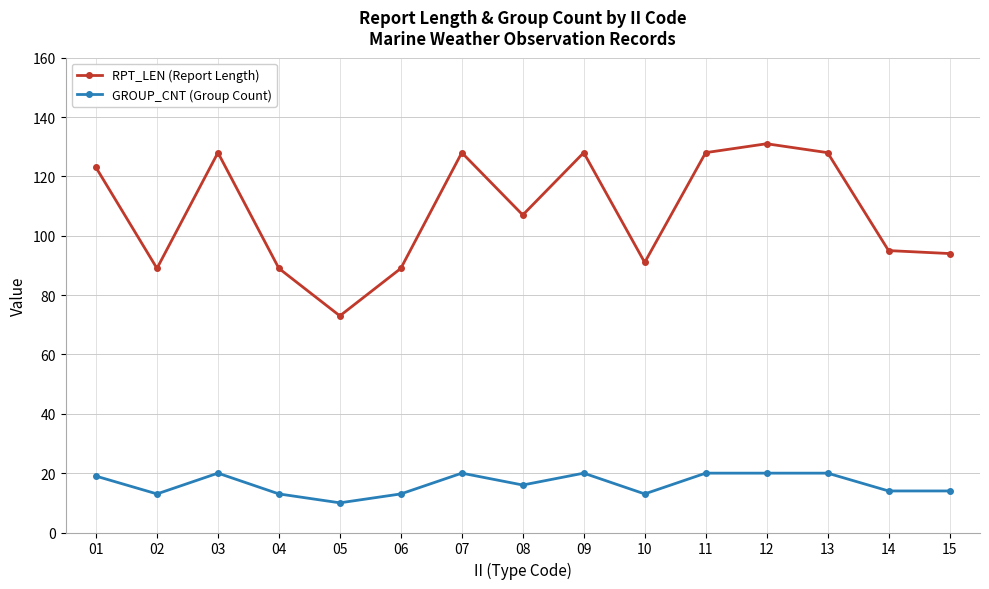

Which category has the lowest value in the RPT_LEN (Report Length) series?

05